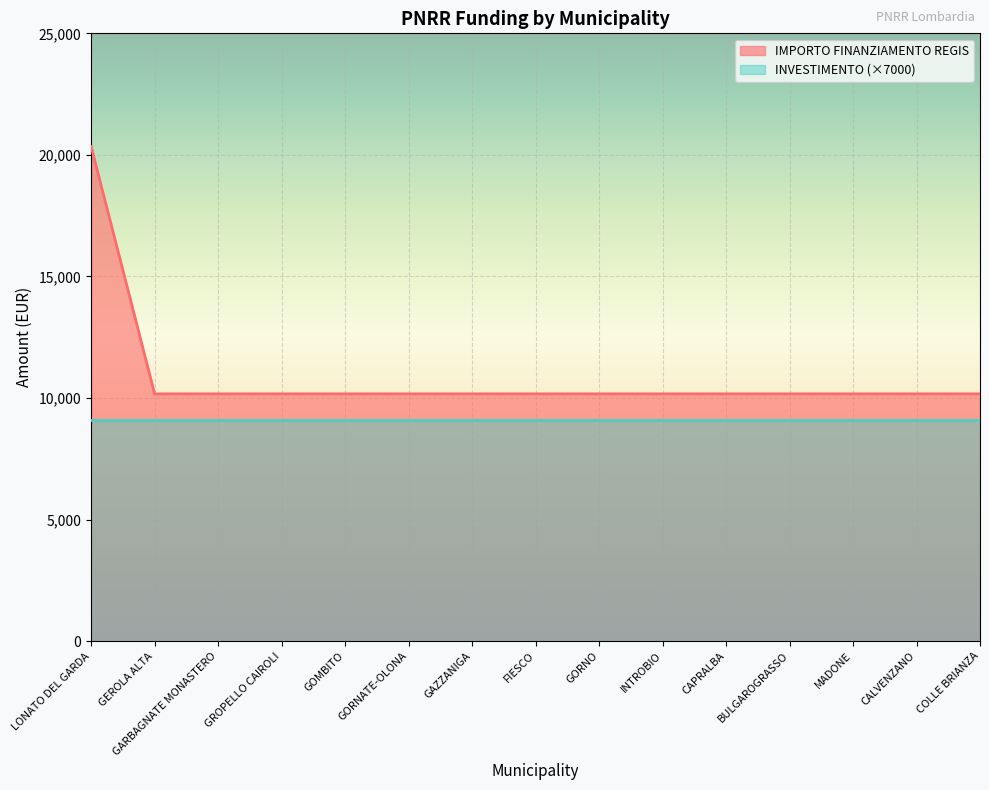

True or false: there are more than 1 points higher than both neighbors.

False